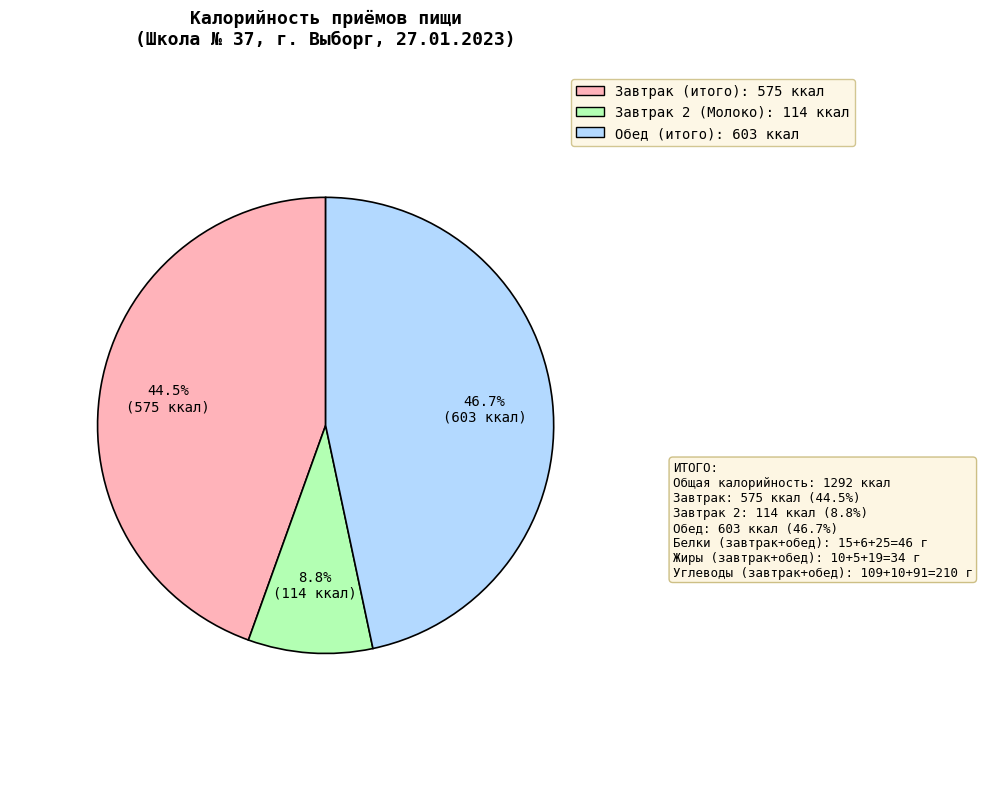

What percentage is the Завтрак 2 (Молоко) slice, to the nearest percent?

9%